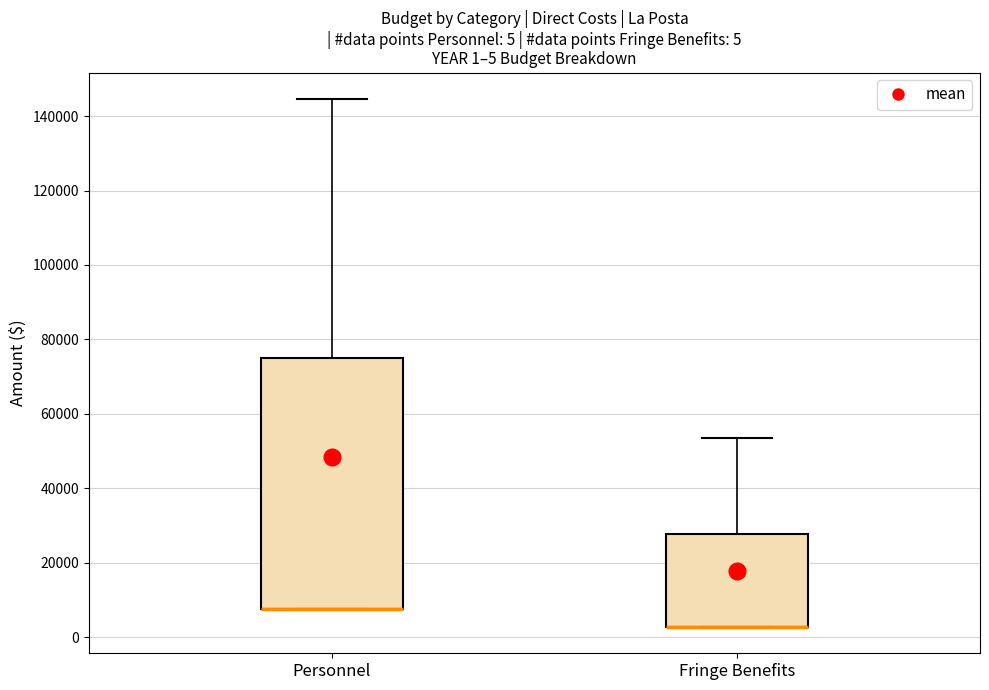

Comparing the boxes themselves (not the whiskers), which one is the tallest?

Personnel